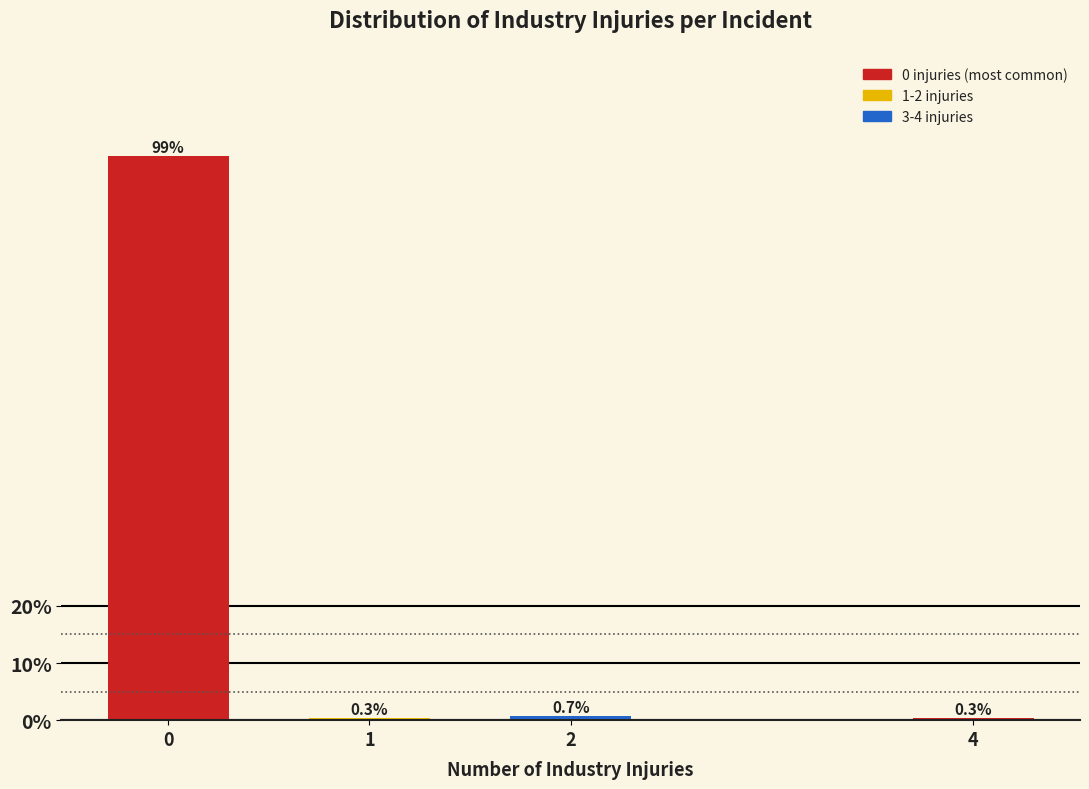

Reading left to right, list all the values displayed in this chart.

0=98.7	1=0.3	2=0.7	4=0.3